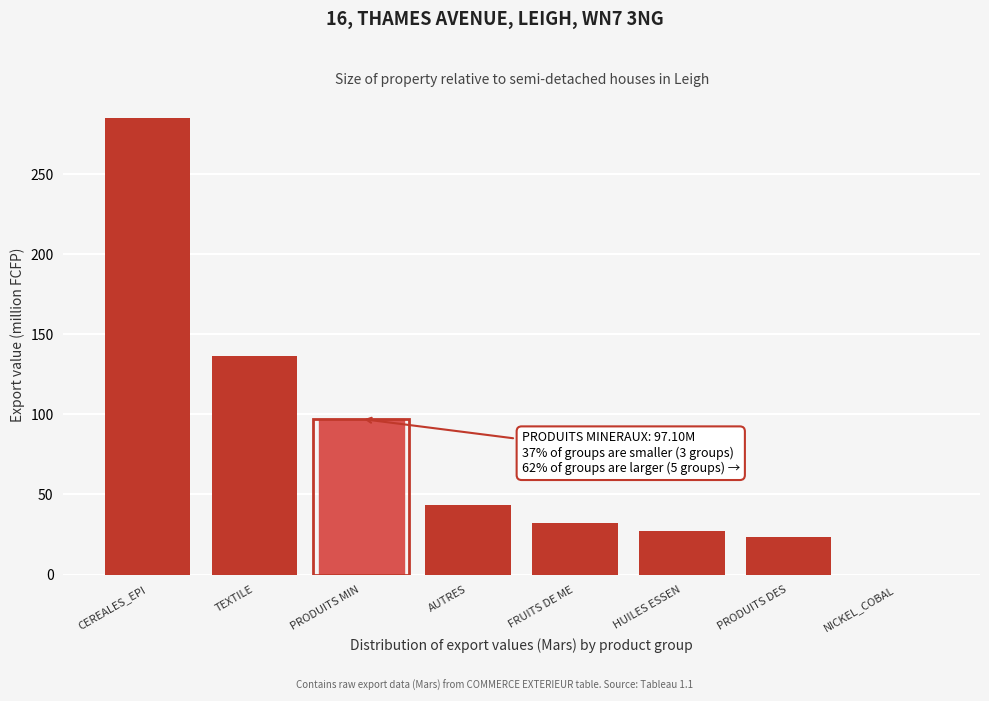

At which category does the chart reach its peak across all series?

CEREALES_EPI